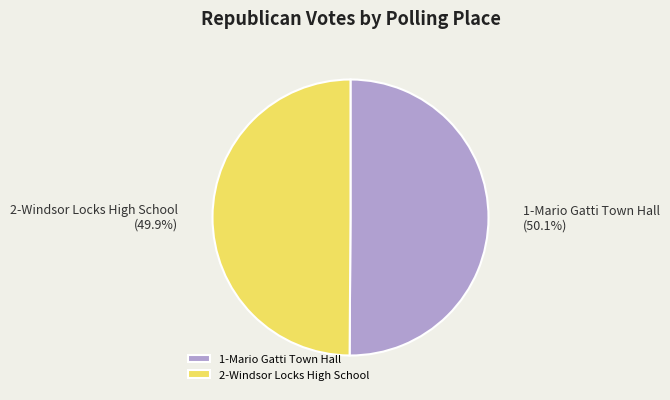

Does any single category account for the majority?

Yes